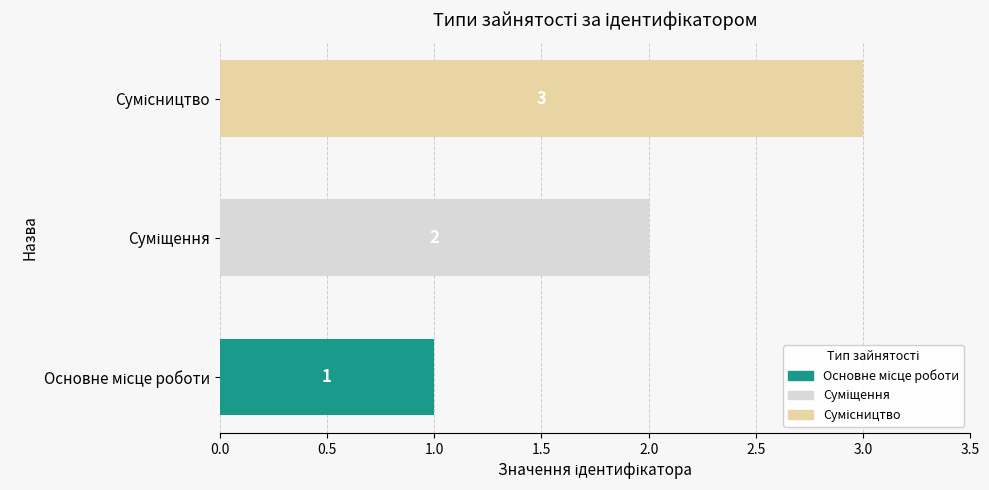

How many values are between 1 and 3?

3